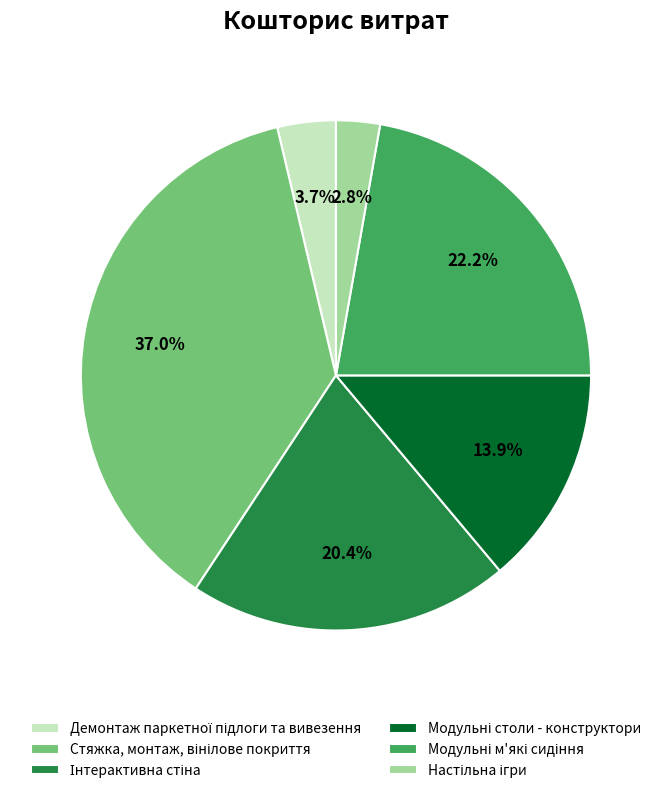

Is there any slice that represents more than half of the pie?

No